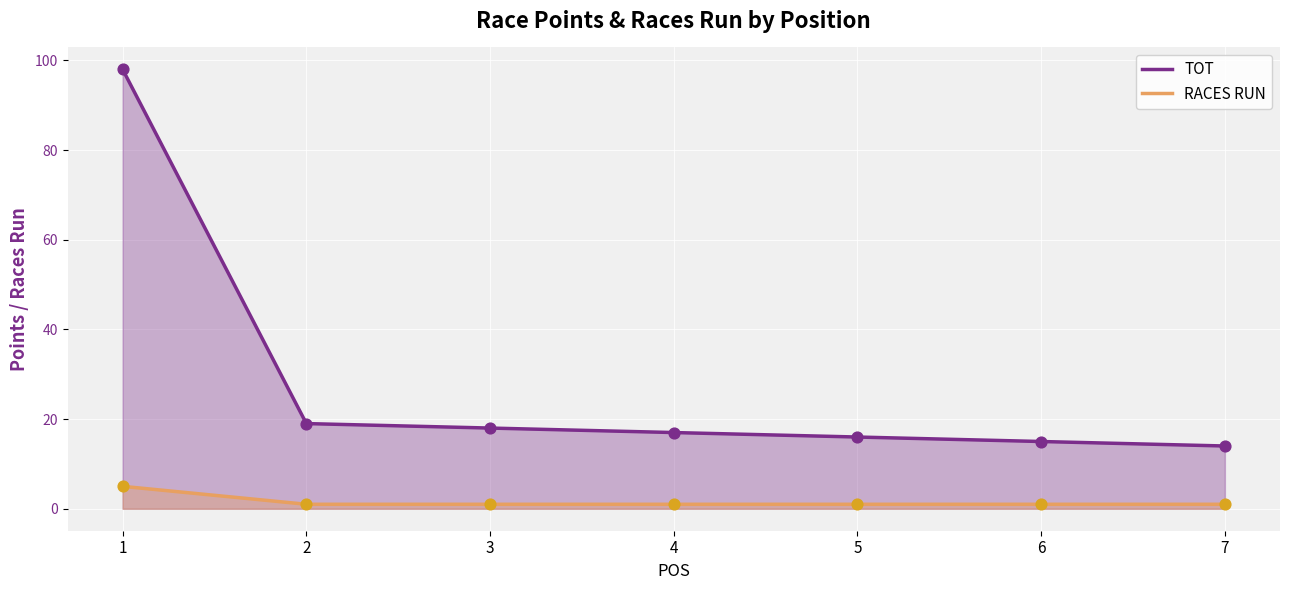

Which series has the largest total across all categories?

TOT